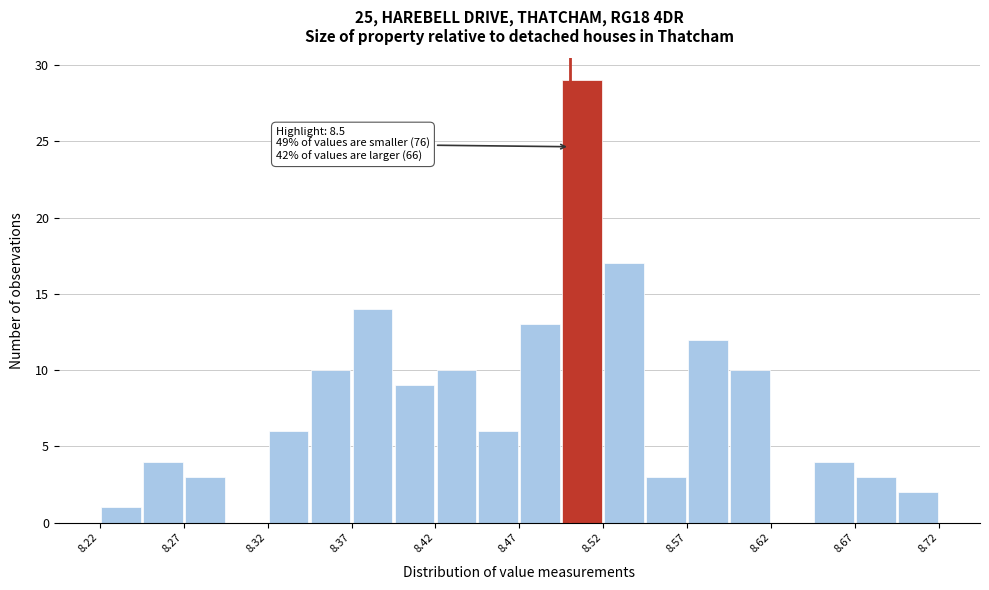

Which range on the x-axis has the tallest bar?

8.495 to 8.520